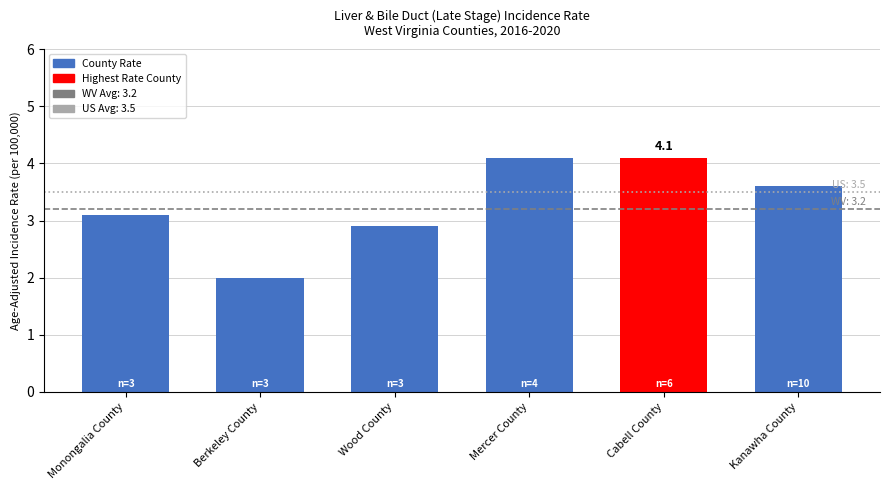

What is the value of the 1st bar from the left?

3.1